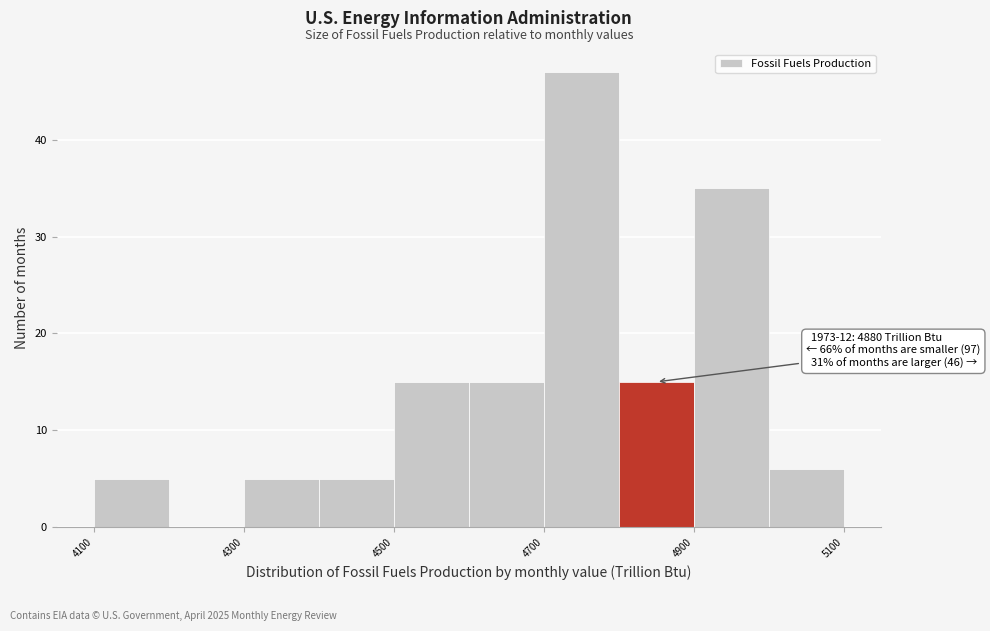

Which range on the x-axis has the tallest bar?

4700 to 4800